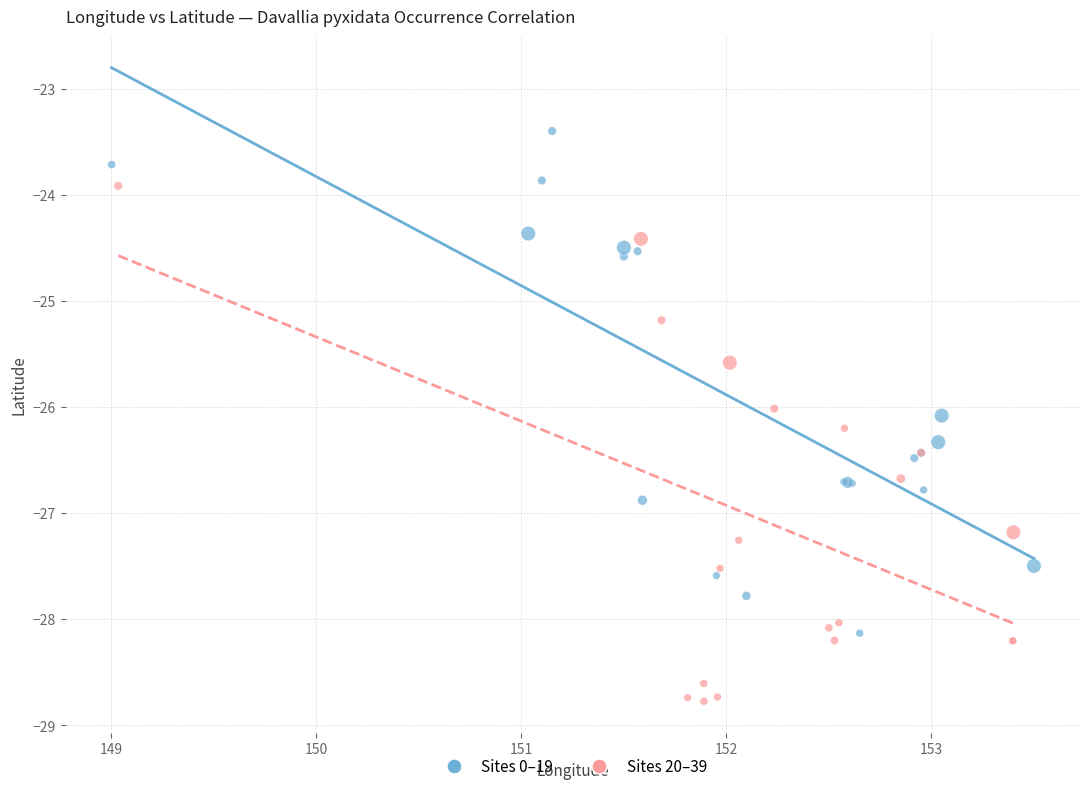

Which series contains the lowest Y value?

Sites 20–39